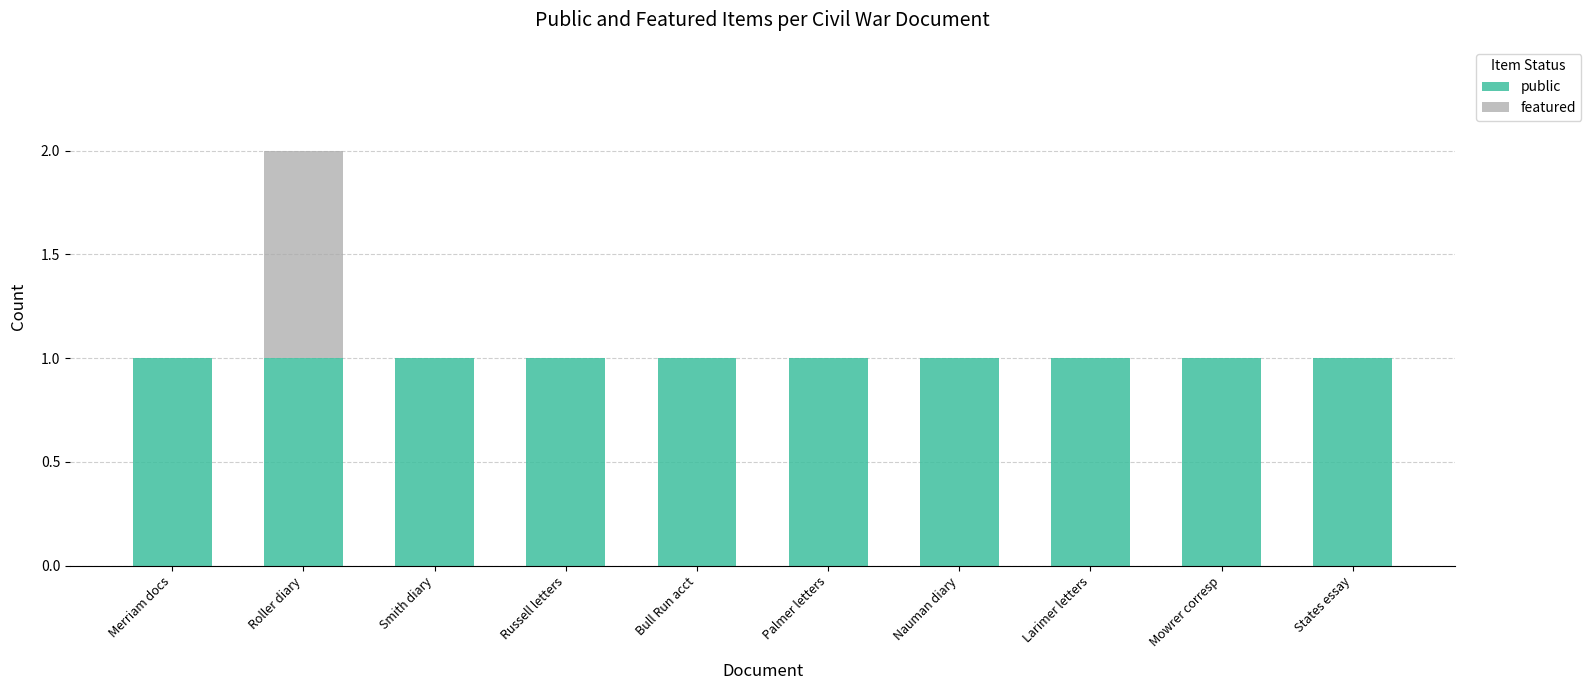

What are all the series names shown in the legend?

public, featured